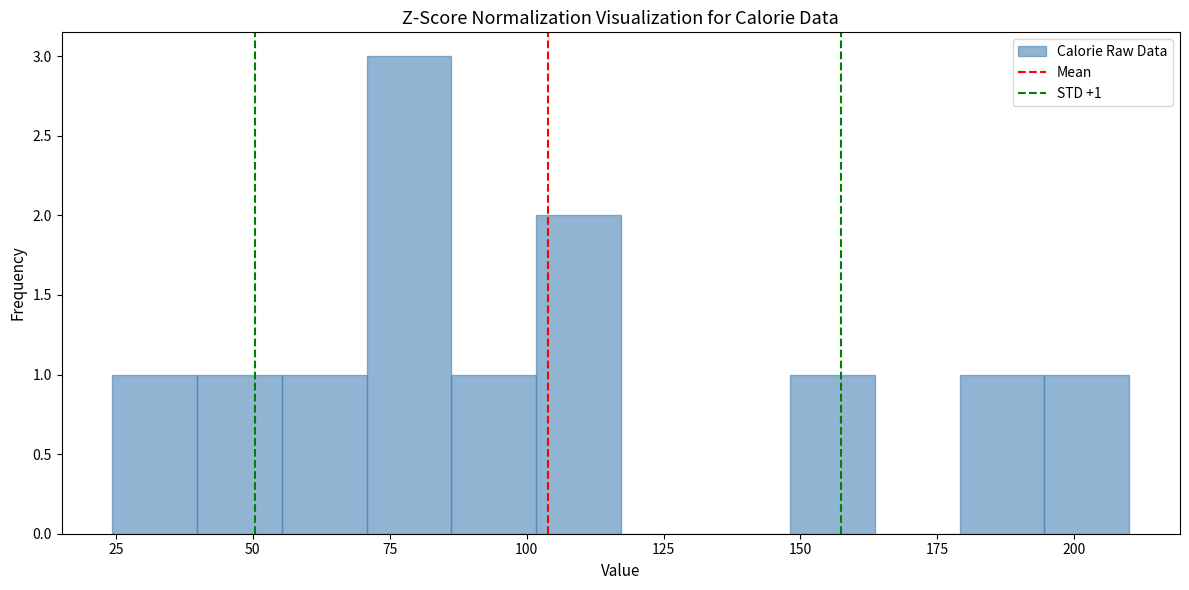

Around what value on the x-axis is the tallest bar? Give the approximate position of its centre, as read against the axis.

80